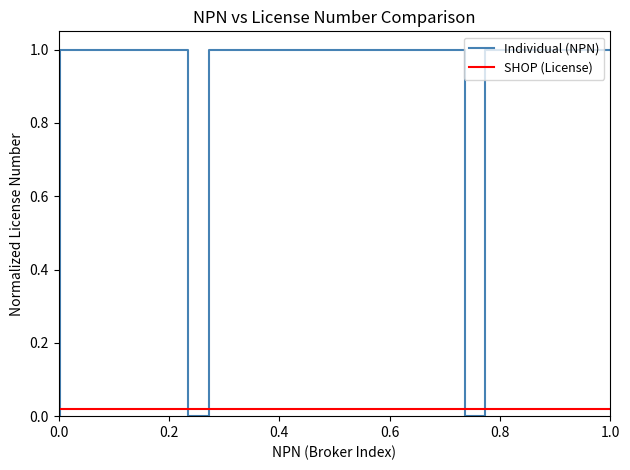

After their last crossing, which series has the higher values: Individual (NPN) or SHOP (License)?

Individual (NPN)